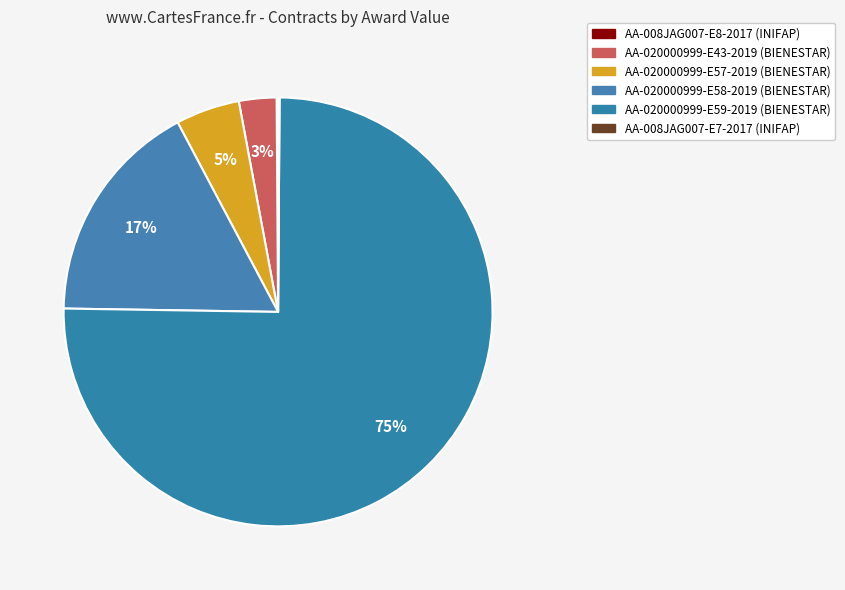

Between AA-008JAG007-E8-2017 and AA-020000999-E58-2019, which is larger?

AA-020000999-E58-2019